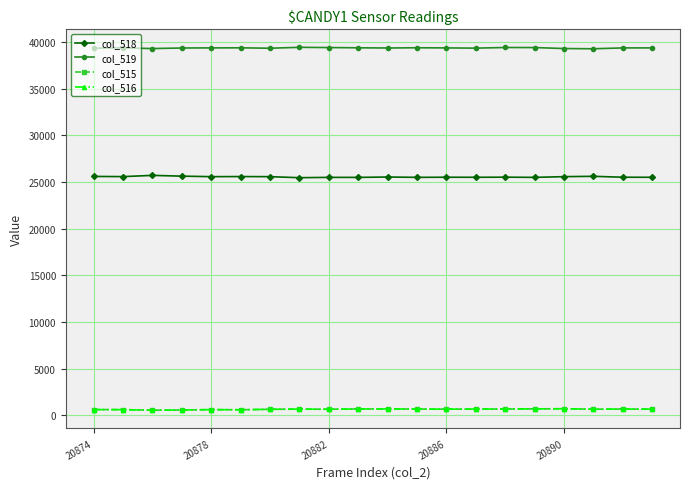

True or false: col_519 and col_518 cross at least once.

False